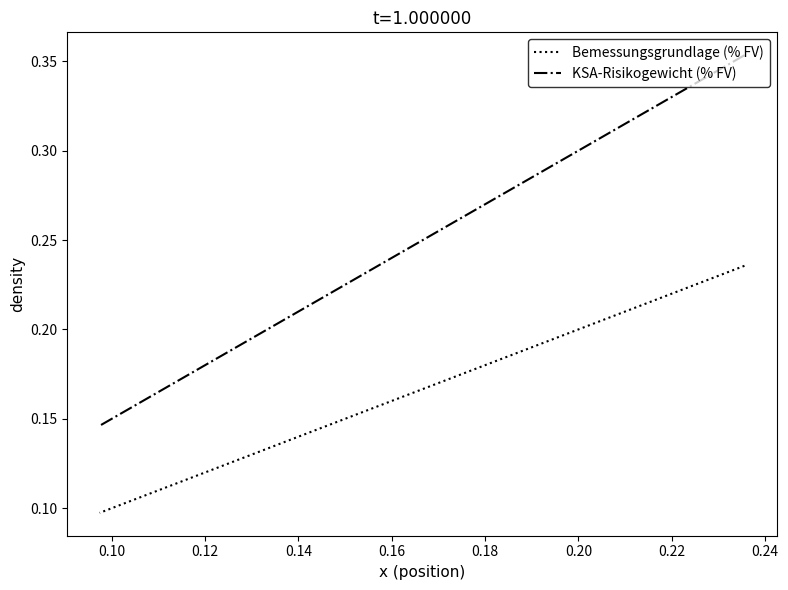

Which series has the largest total across all categories?

KSA-Risikogewicht (% FV)